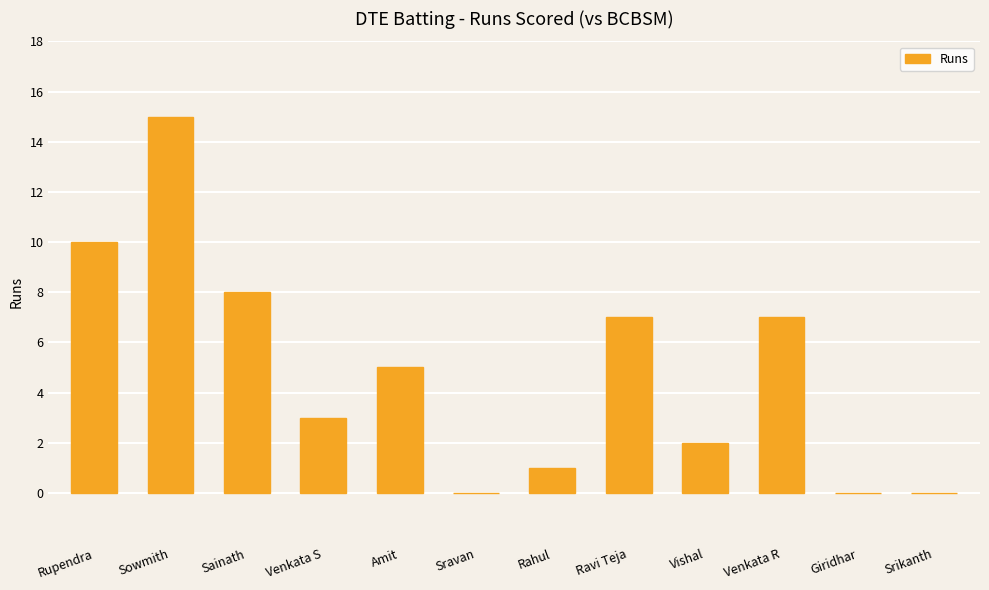

Where does the data first go above 5?

Rupendra